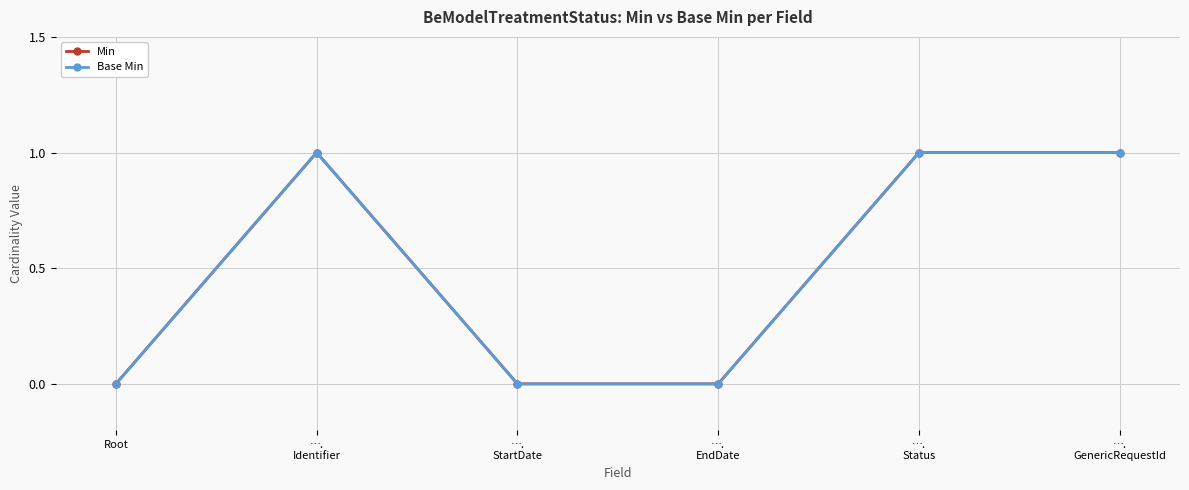

At which category does Min reach its first local peak?

….
Identifier